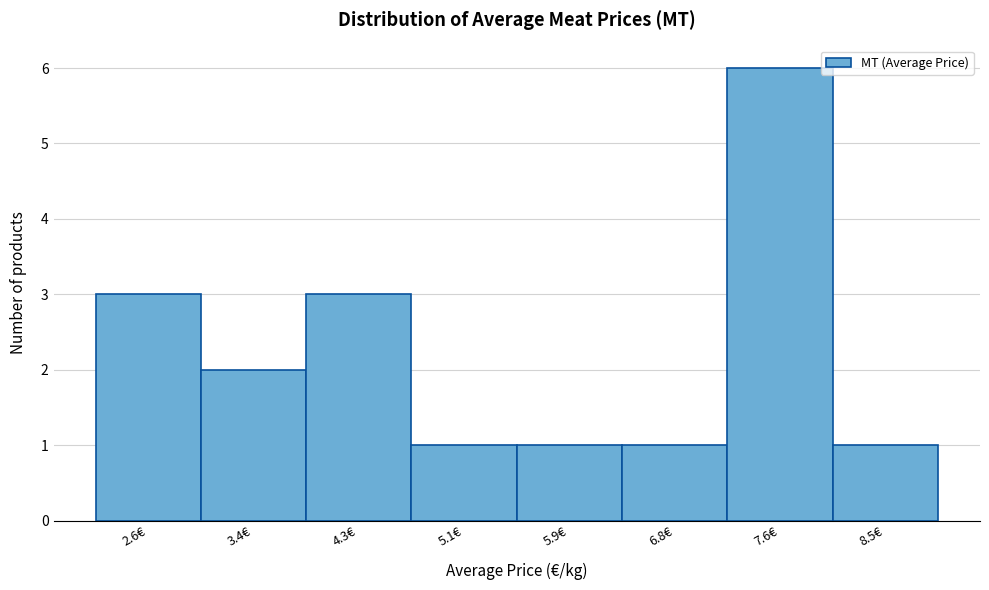

Reading left to right, list all the values displayed in this chart.

3	2	3	1	1	1	6	1